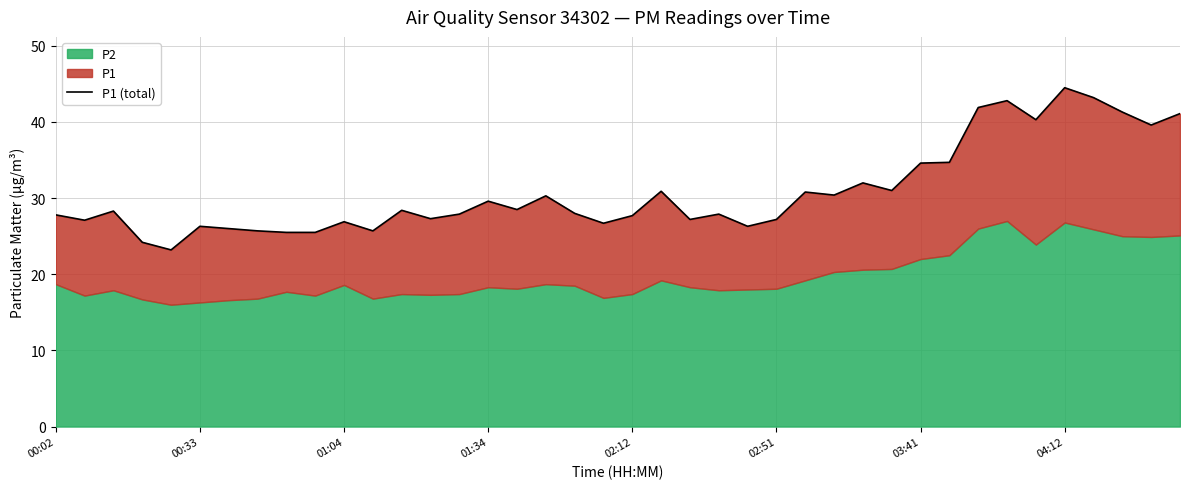

Is it true that the value at 9 is 41.9?

False